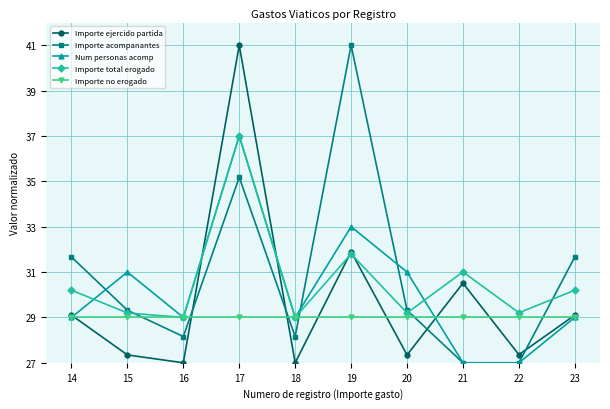

Where is the first local maximum for Num personas acomp?

15